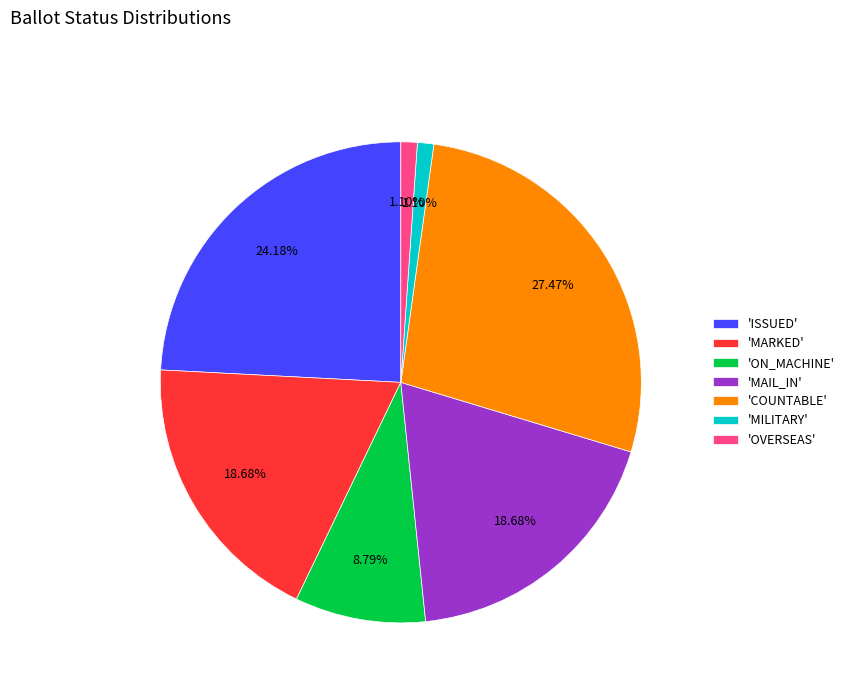

Combined, do 'COUNTABLE' and 'ISSUED' account for over 50%?

Yes